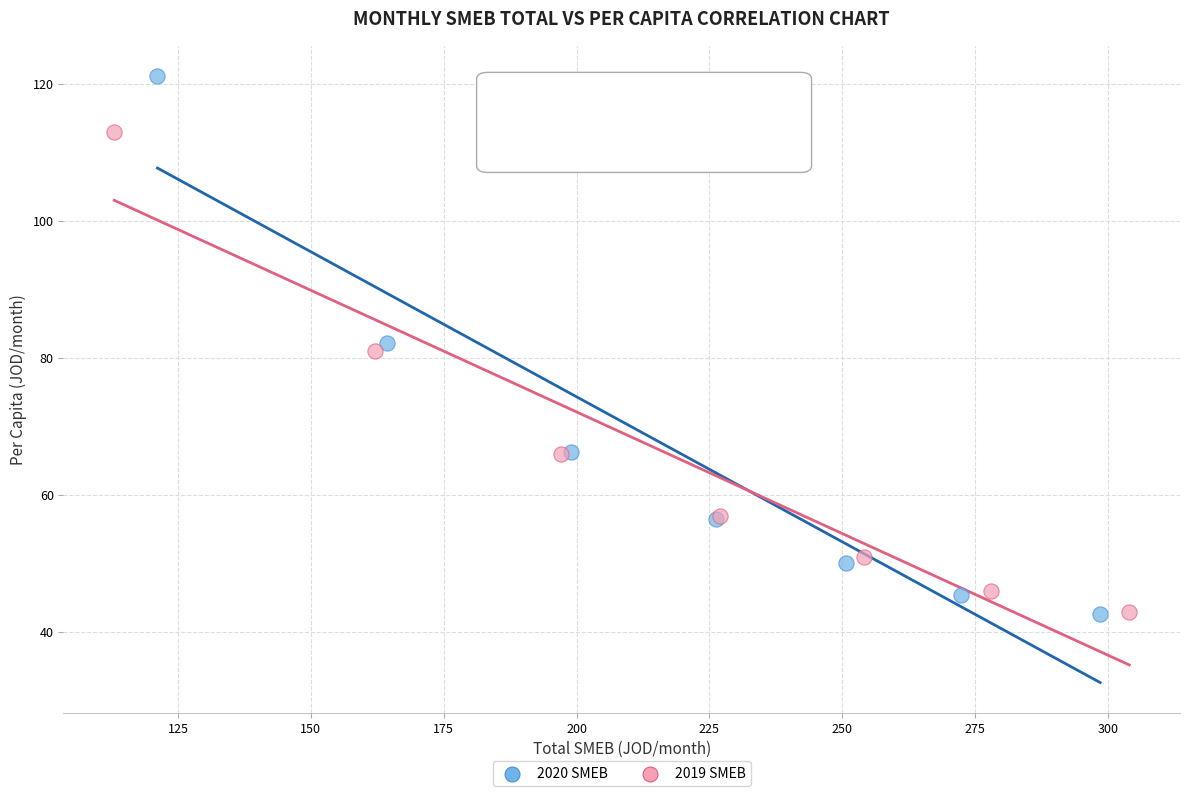

Which series reaches the maximum Y coordinate?

2020 SMEB